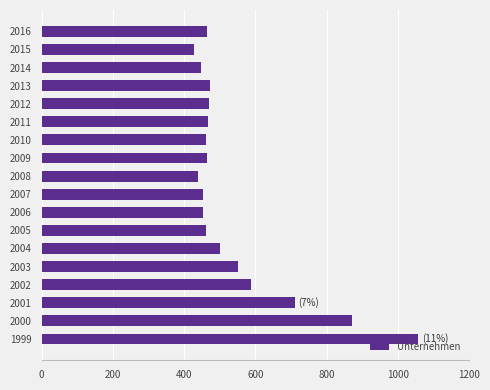

What is the change in value from 2001 to 2015?

-282